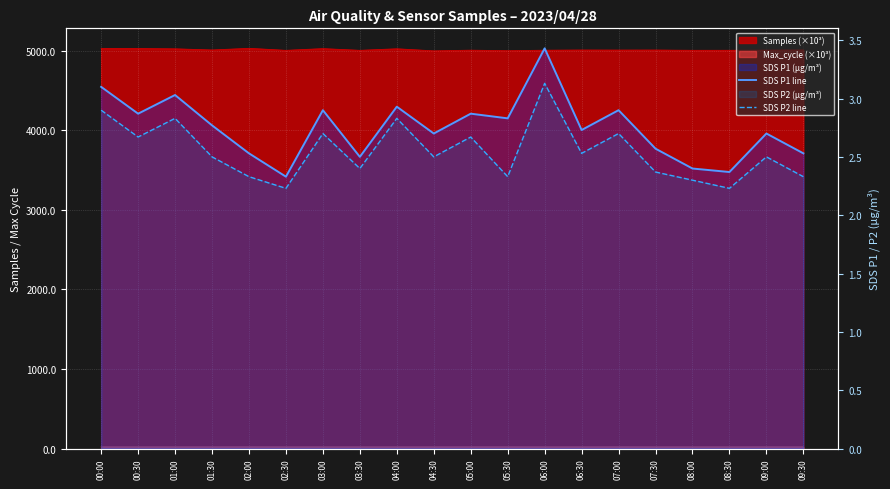

What is the total value across all series at 04:30?

5.2